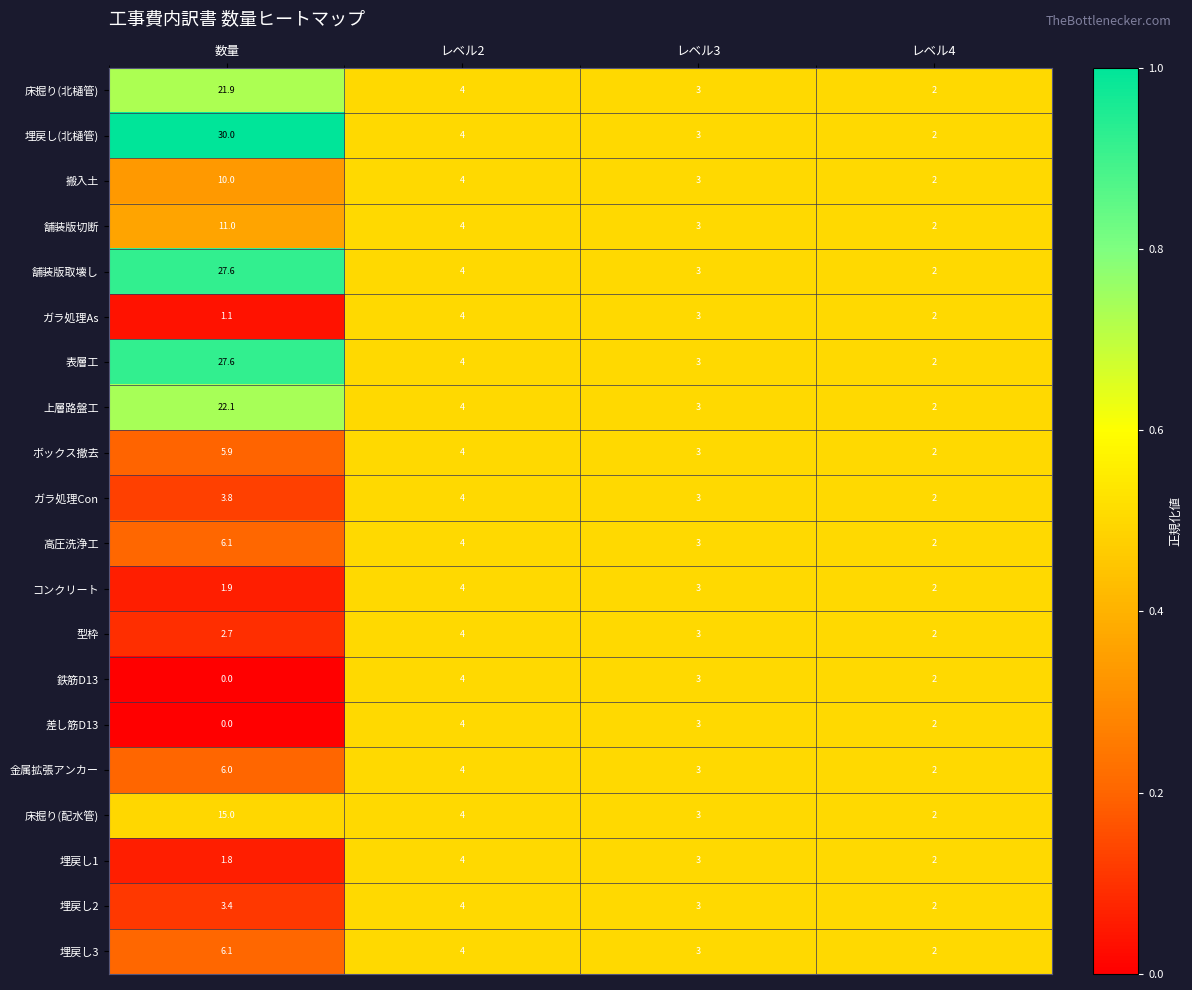

Is it true that 埋戻し3 equals 1.0 at レベル4?

False